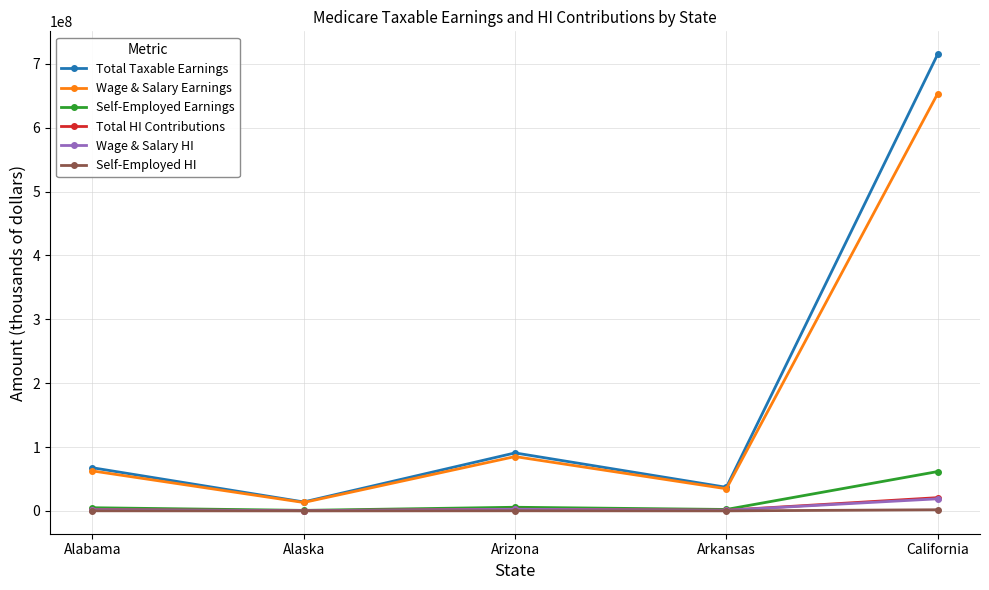

What is the label of the 4th point from the right?

Alaska